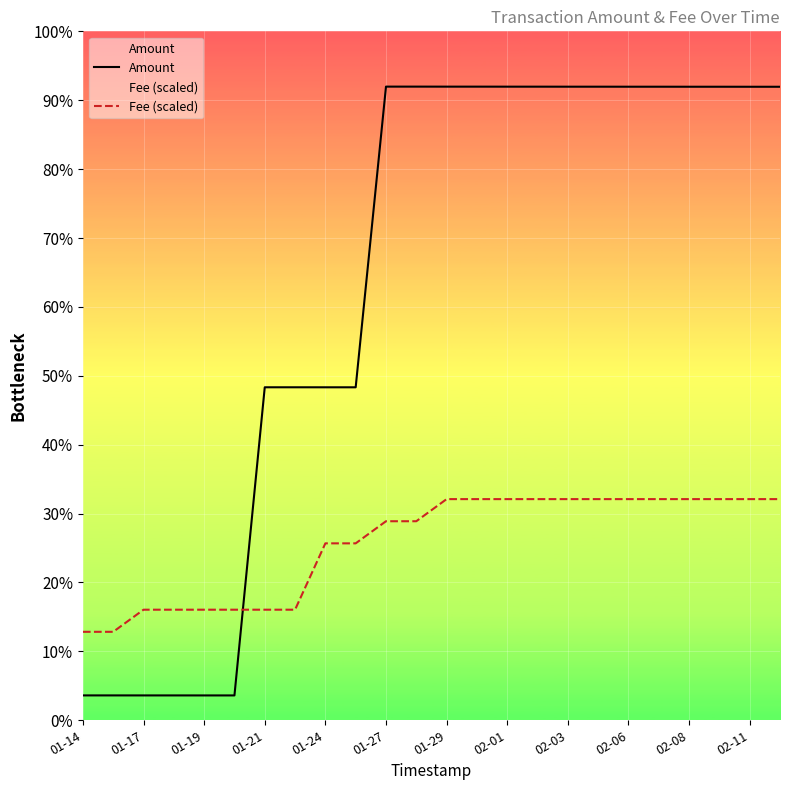

At which category is the sum across all series the highest?

12